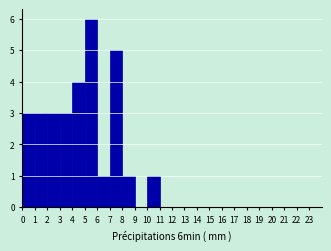

What is the height of the bar covering 6 to 7 on the x-axis? The values are not printed on the chart, so give them approximately, as read against the axis.

1